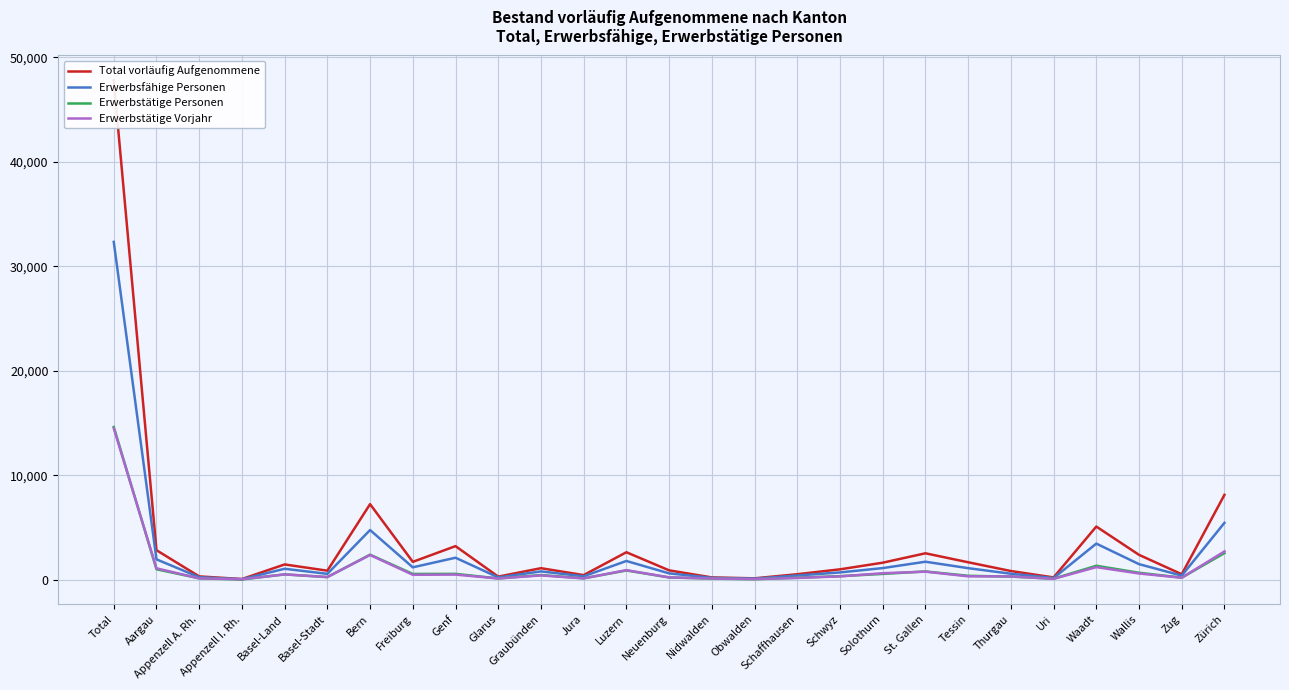

At which category does the chart reach its peak across all series?

Total